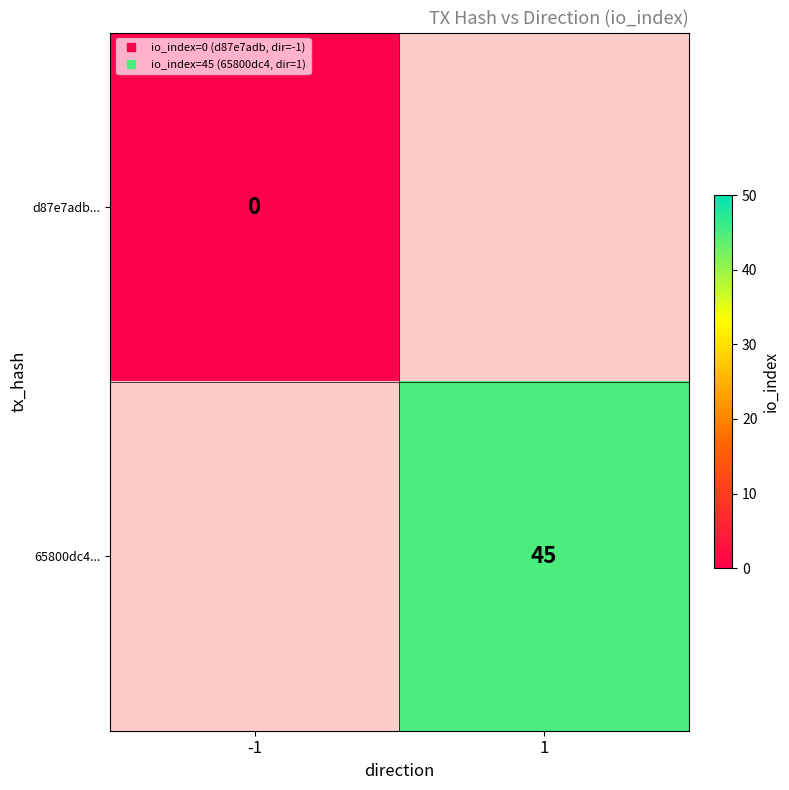

Rank the series at 1 from highest to lowest value.

d87e7adb..., 65800dc4...